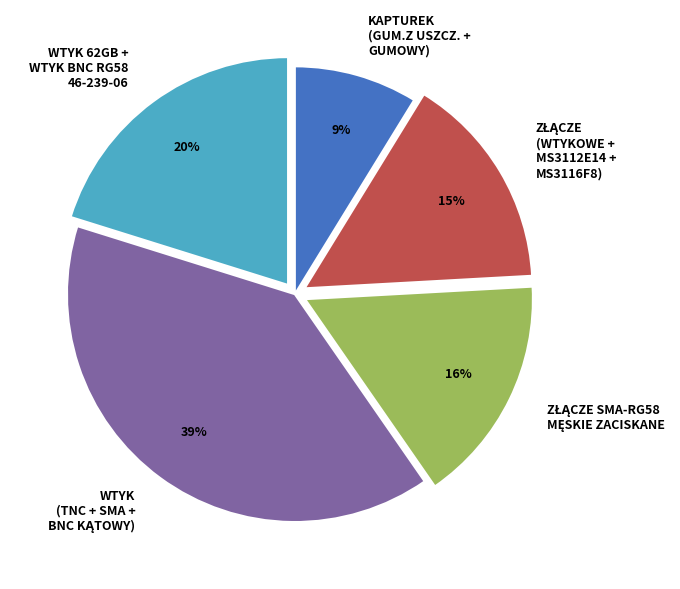

Is it true that KAPTUREK (GUM.Z USZCZ. + GUMOWY) is 9% of the pie?

True